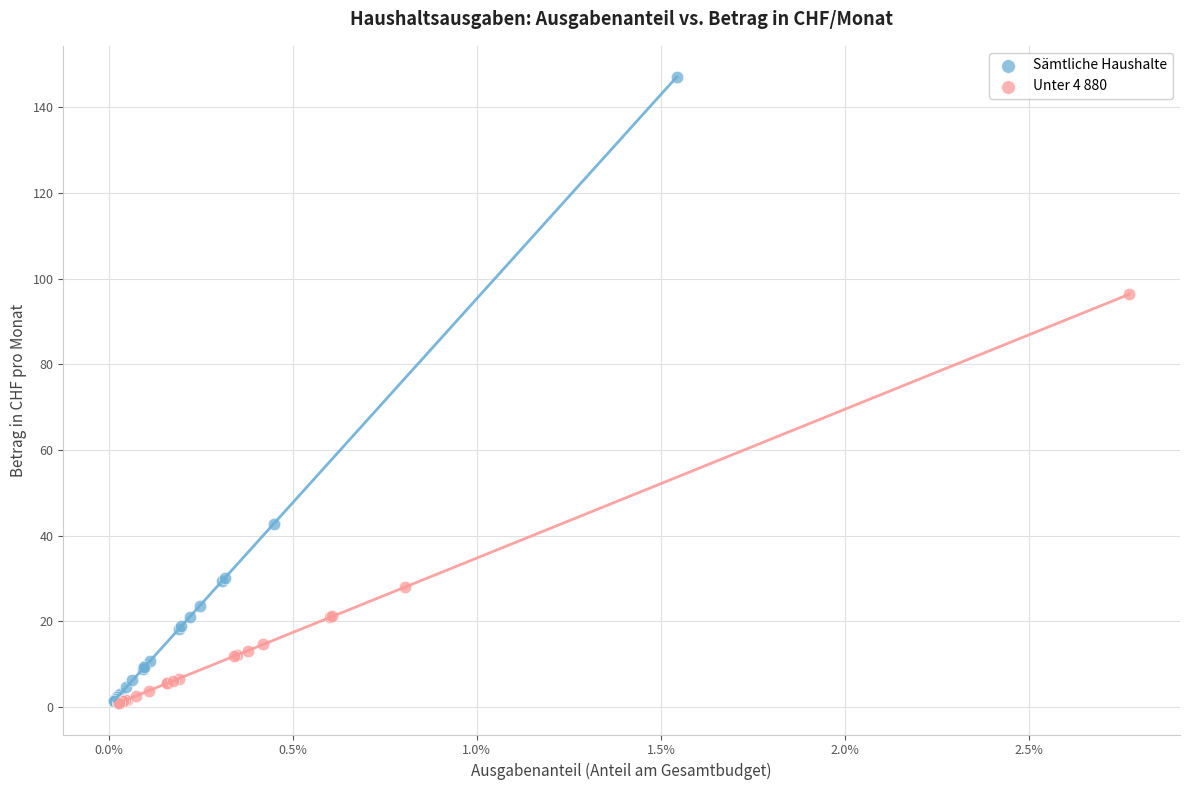

Which series reaches the maximum Y coordinate?

Sämtliche Haushalte